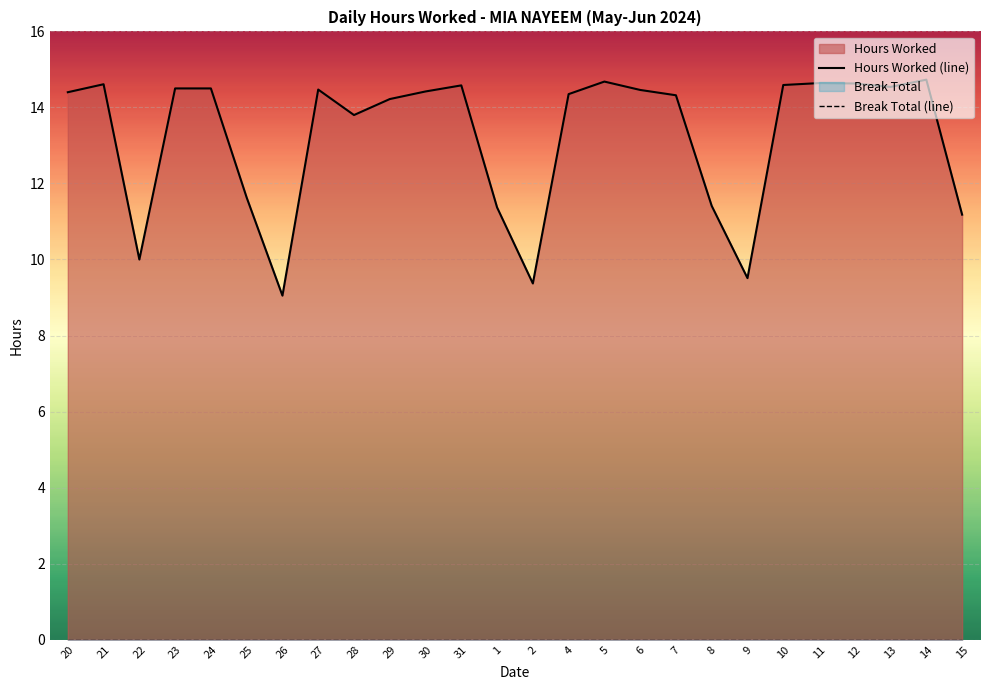

At which category is the sum across all series the highest?

14